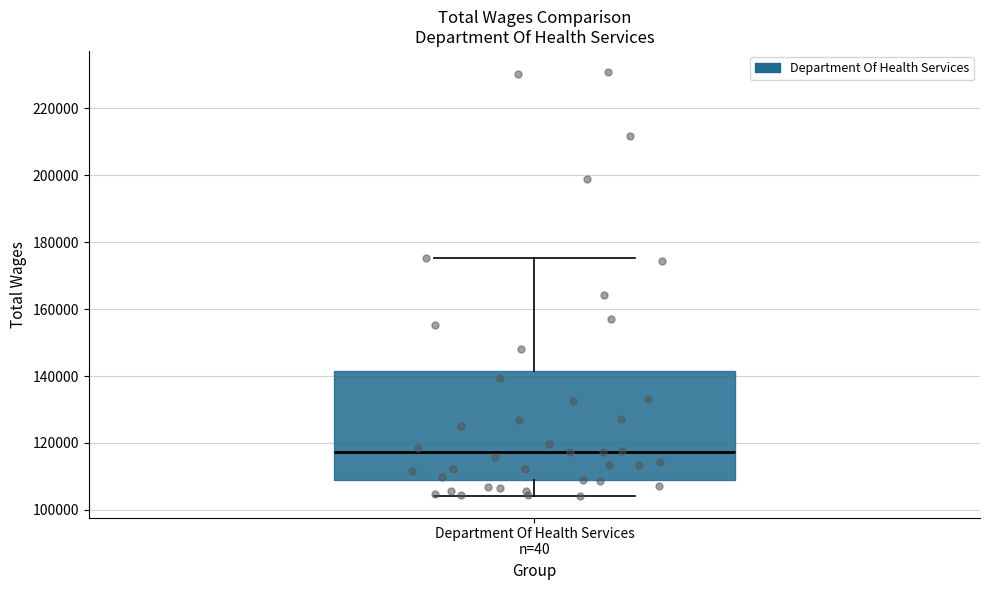

Transcribe this box plot: give where the median line is, the range the box spans, and where the two whiskers end, as read against the y-axis. The values are not printed on the chart, so give them approximately, as read against the axis.

median 118000, box 108000 to 142000, whiskers 104000 to 176000